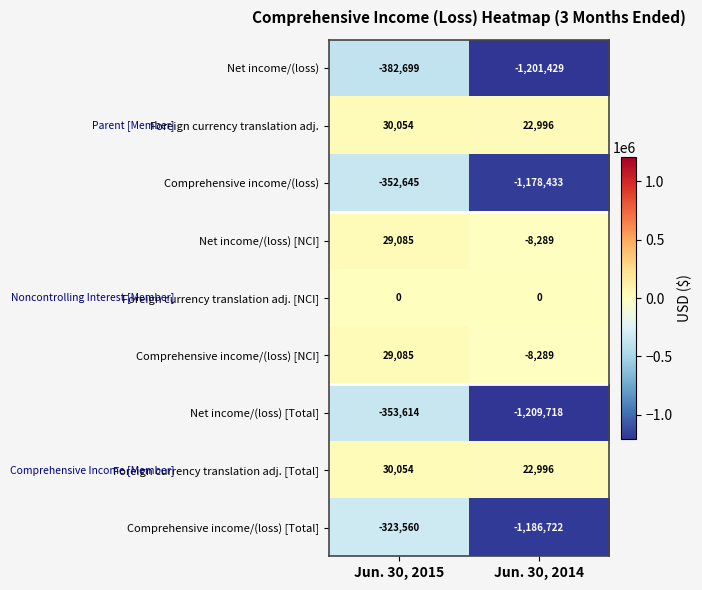

What is the total value across all series at Jun. 30, 2014?

-4746888